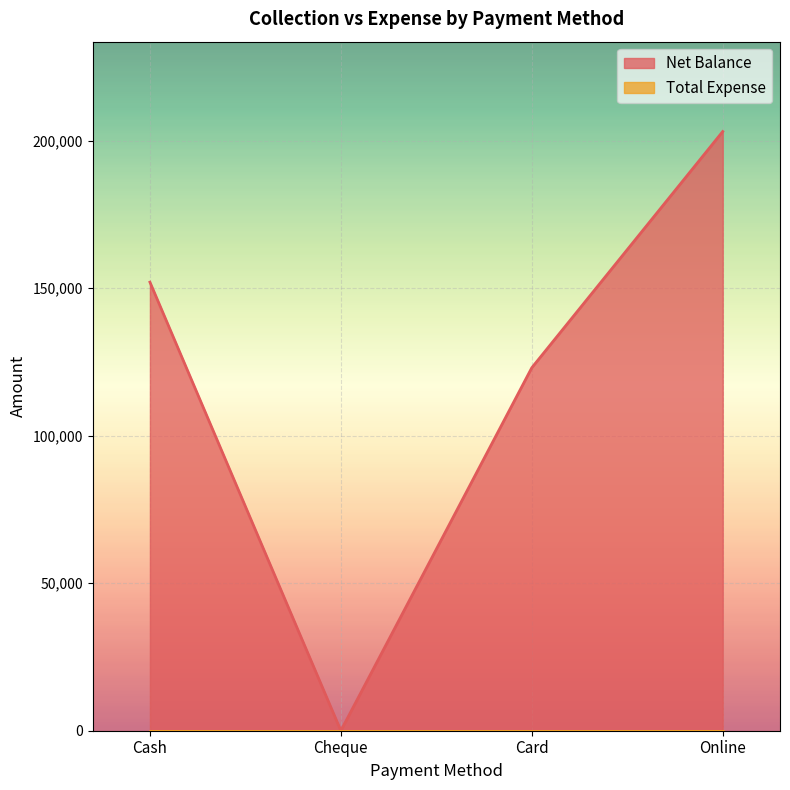

Rank the categories by value from lowest to highest.

Cheque, Card, Cash, Online